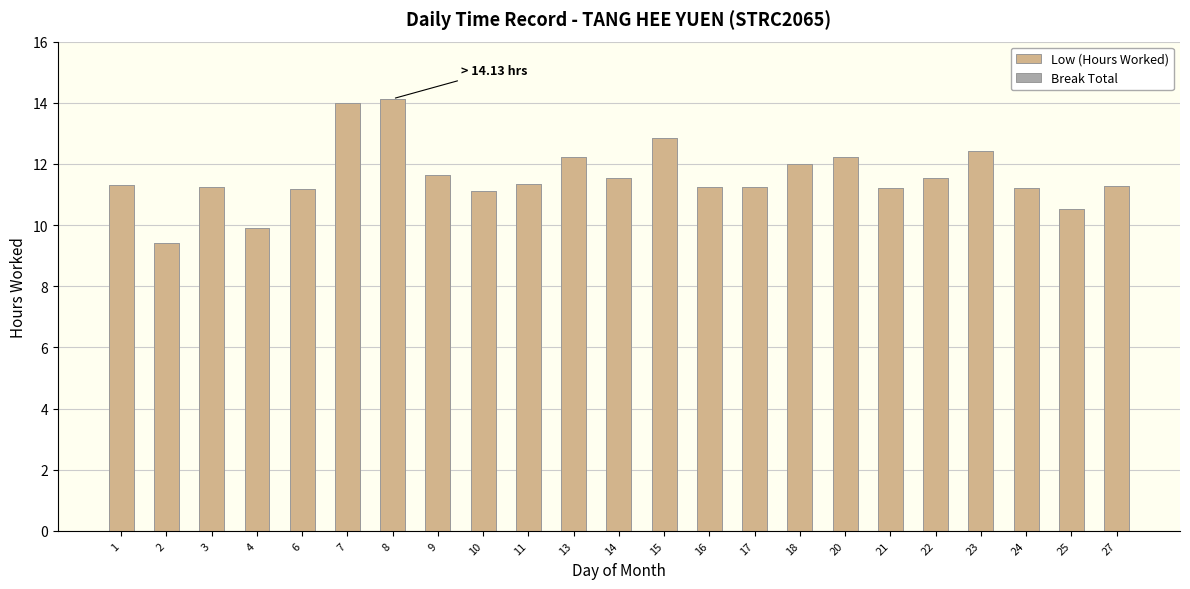

How many distinct data groups are displayed?

1